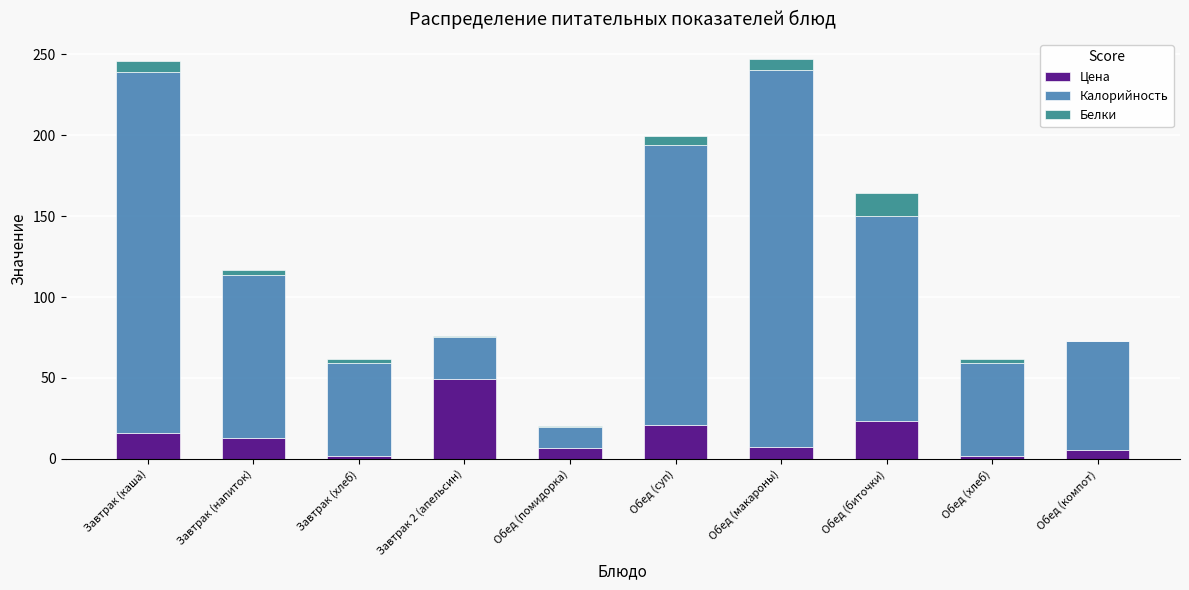

What is the total value across all series at Обед (биточки)?

164.4